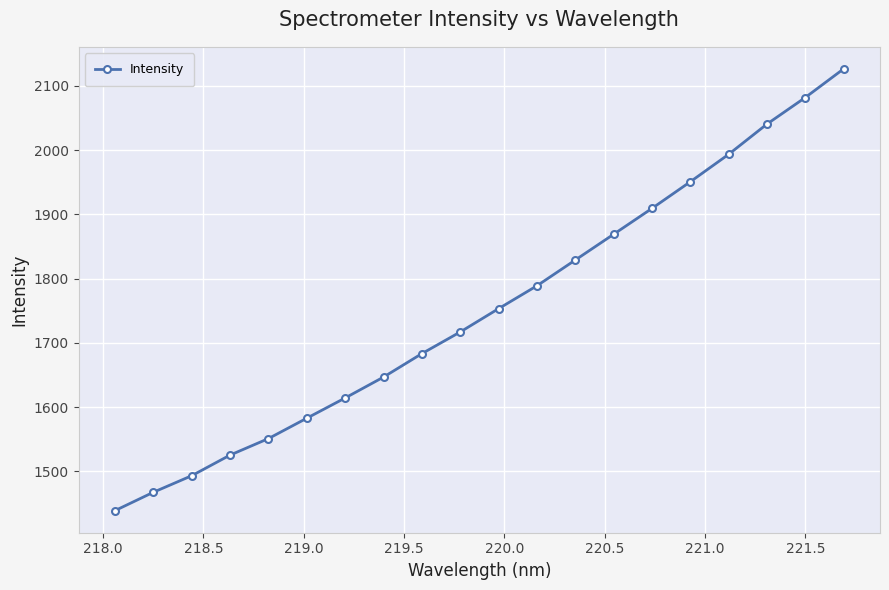

True or false: the data has more than 1 interior local peaks.

False